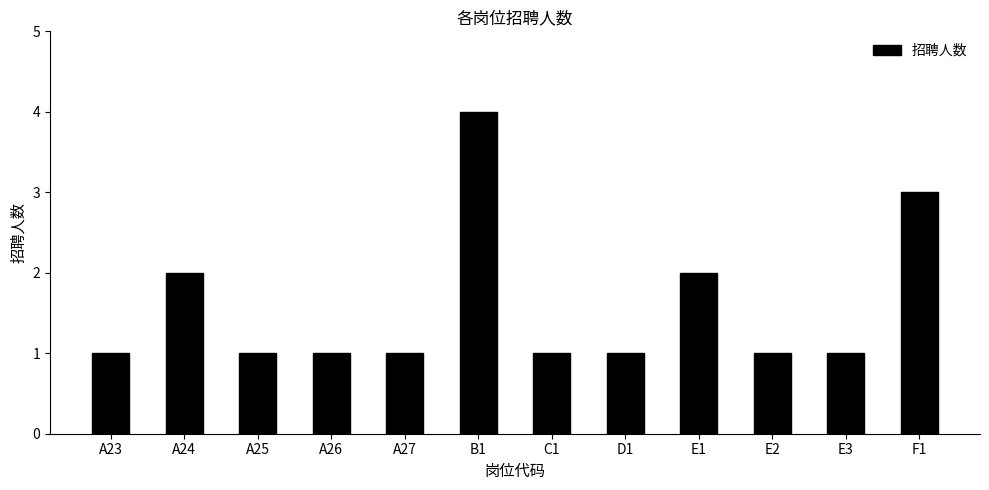

Which label corresponds to the largest value in the chart?

B1